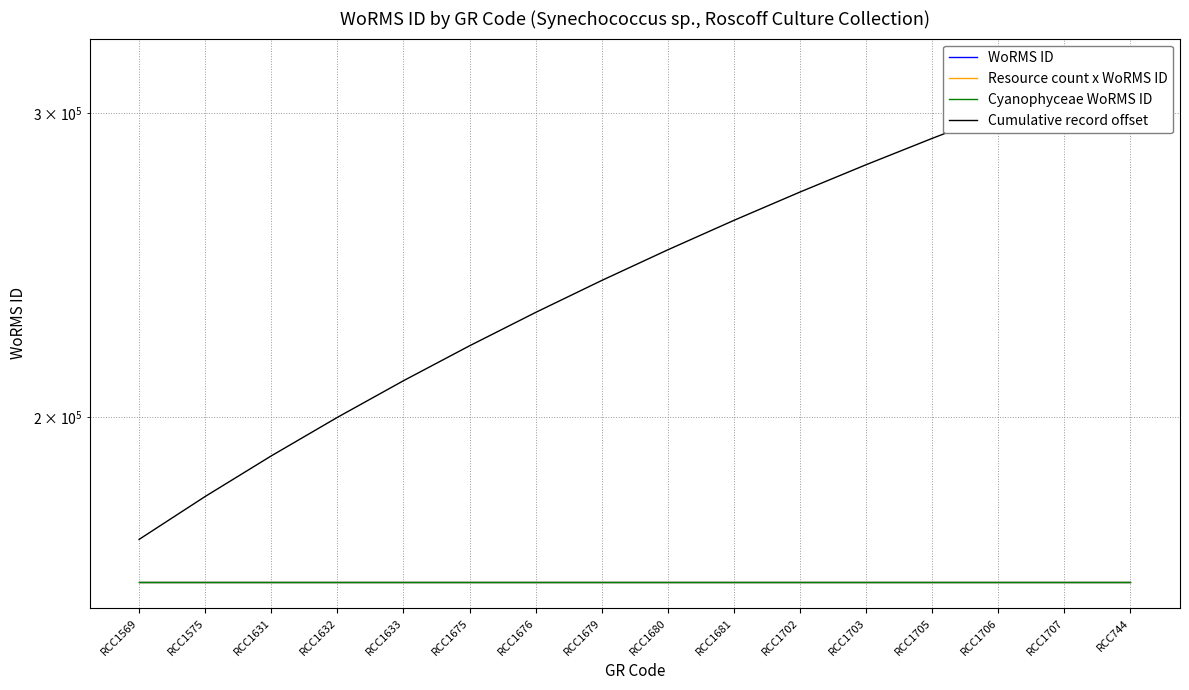

True or false: Resource count x WoRMS ID and Cumulative record offset cross at least once.

False